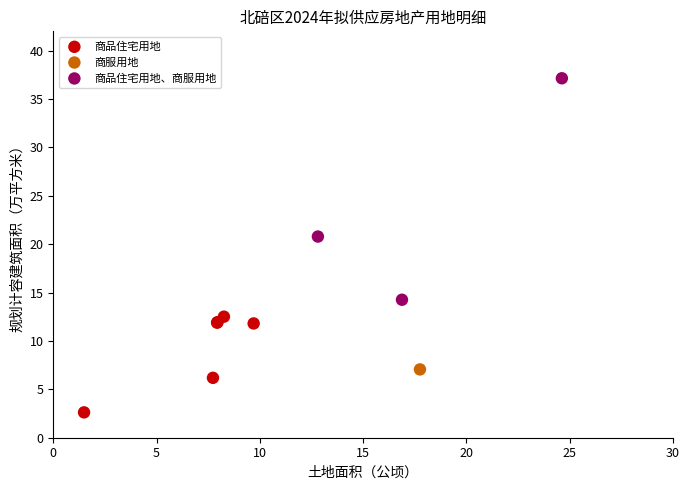

Which series contains the lowest Y value?

商品住宅用地